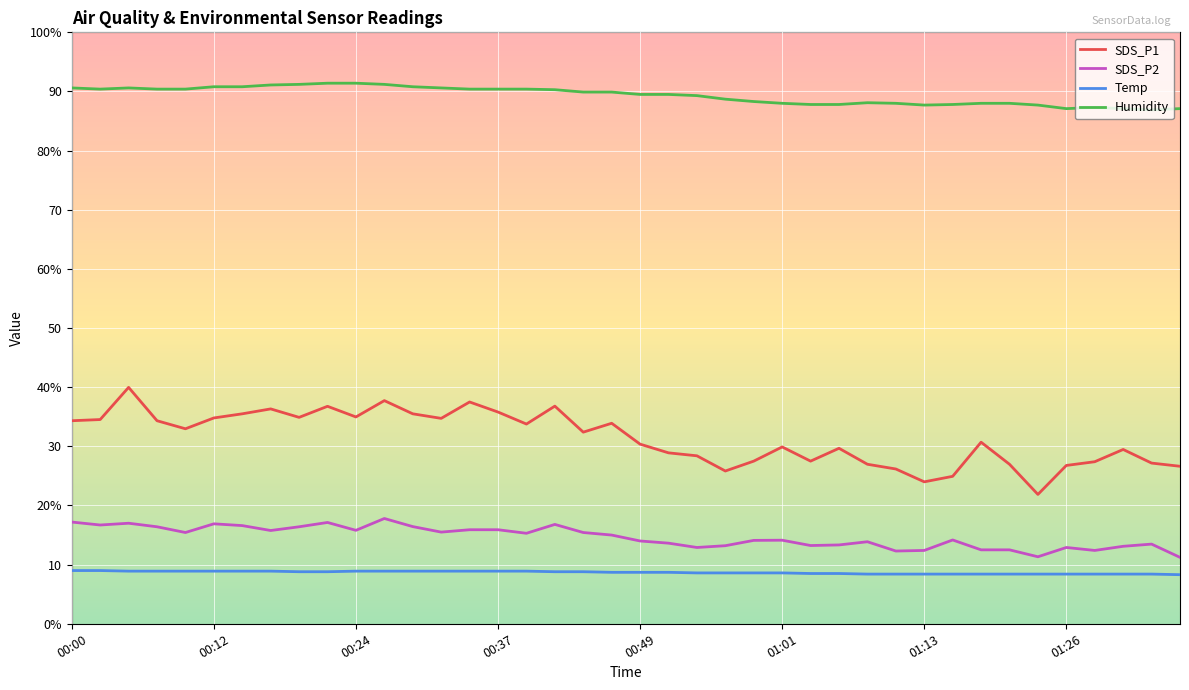

What are all the series names shown in the legend?

SDS_P1, SDS_P2, Temp, Humidity